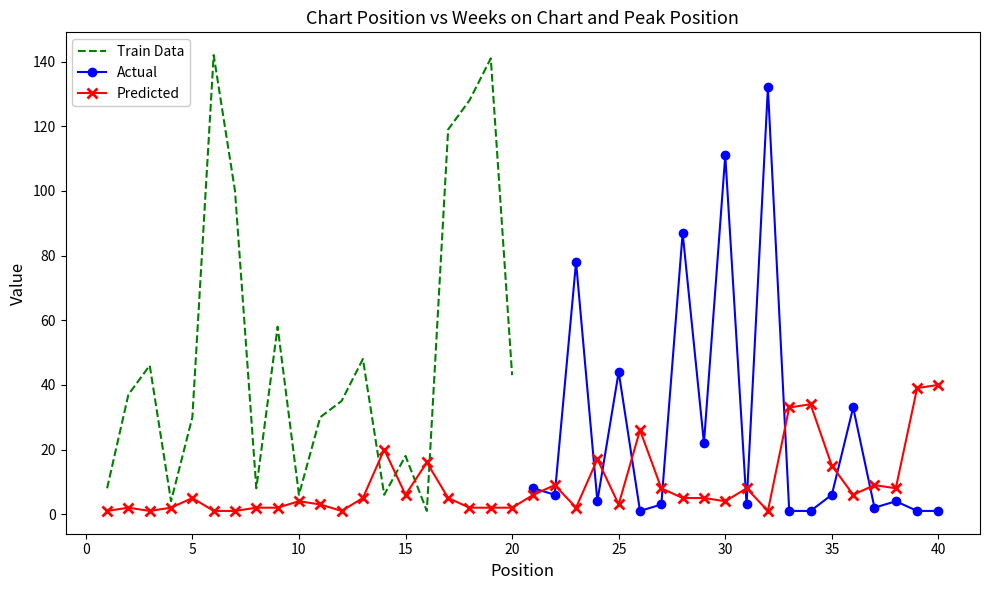

Rank the categories by value from lowest to highest.

1, 3, 6, 7, 12, 32, 2, 4, 8, 9, 18, 19, 20, 23, 11, 25, 10, 30, 5, 13, 17, 28, 29, 15, 21, 36, 27, 31, 38, 22, 37, 35, 16, 24, 14, 26, 33, 34, 39, 40